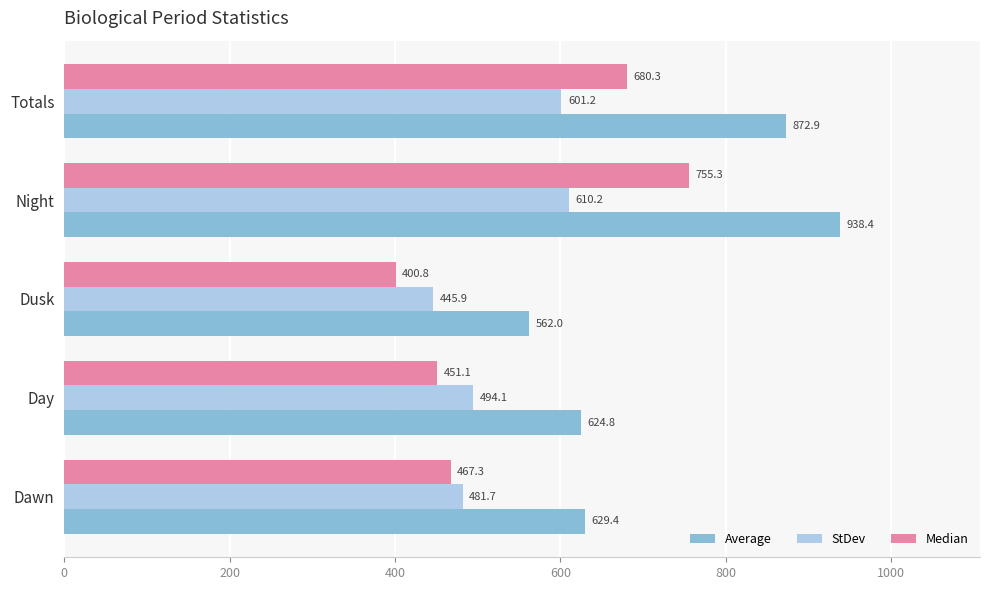

How many data points does each series have?

5